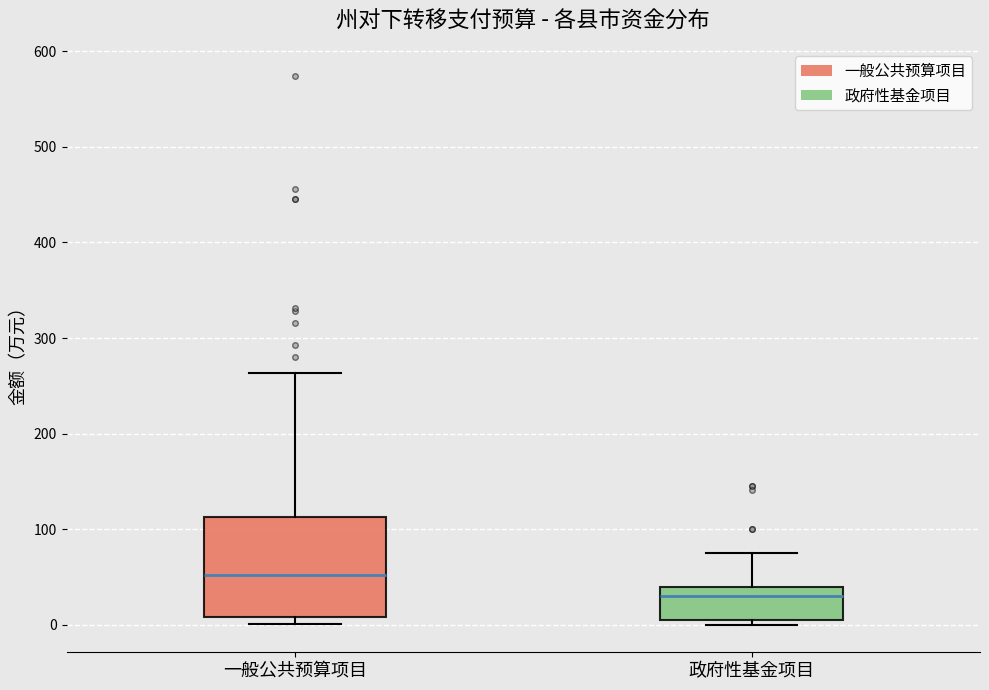

Reading left to right, transcribe this box plot: for each box, give where its median line is, the range the box spans, and where its two whiskers end, as read against the y-axis. The values are not printed on the chart, so give them approximately, as read against the axis.

一般公共预算项目: median 50, box 10 to 110, whiskers 0 to 260
政府性基金项目: median 30, box 10 to 40, whiskers 0 to 80